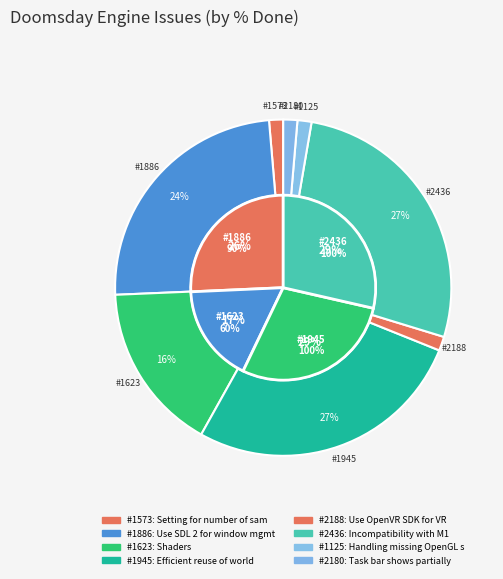

What is the largest slice in the pie chart?

1945